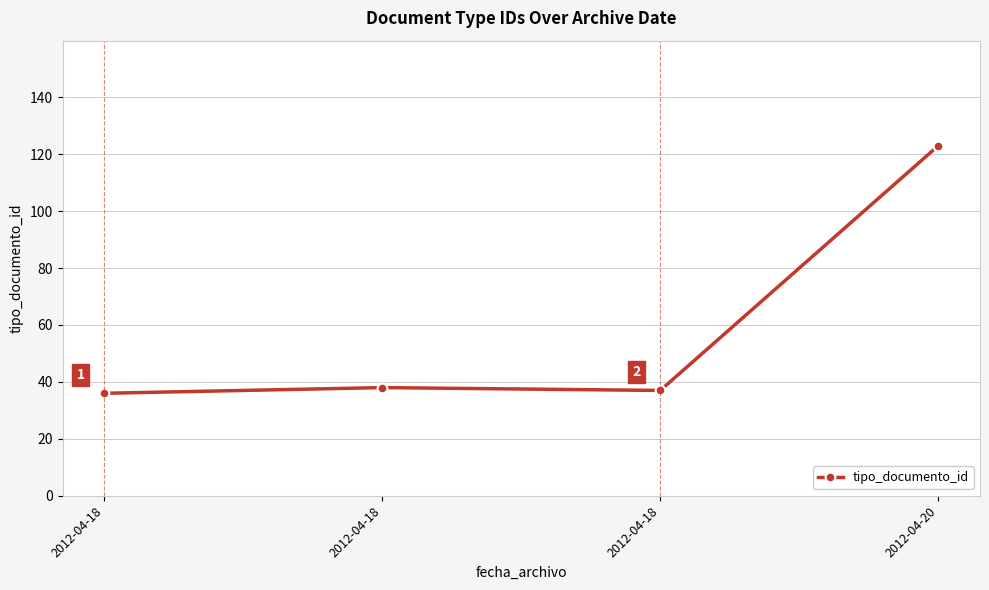

Approximately how many times larger is the value at 2012-04-18 compared to 2012-04-20?

0.3